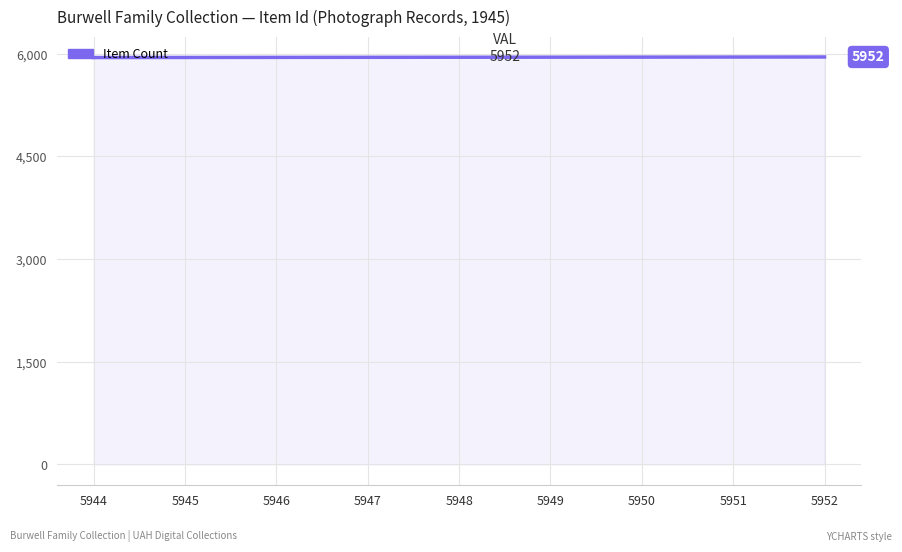

Does the chart have visible grid lines?

Yes